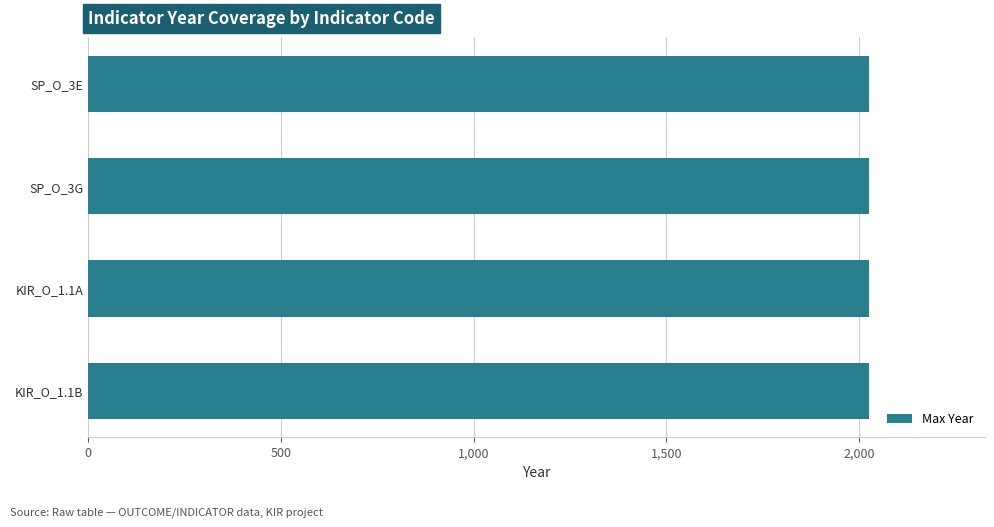

What is the smallest value displayed?

2016